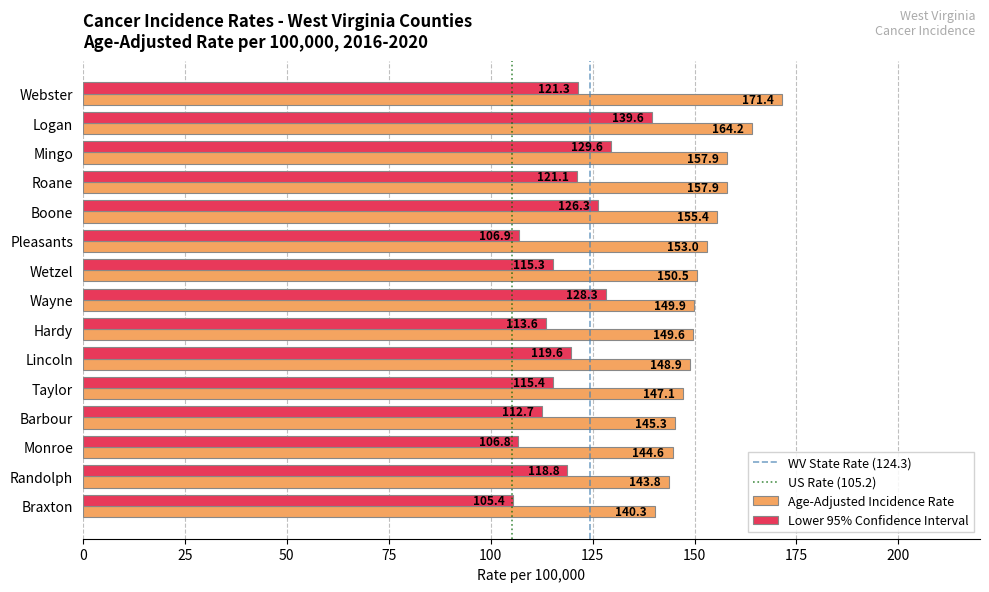

Which series has the largest range (max minus min)?

Lower 95% Confidence Interval